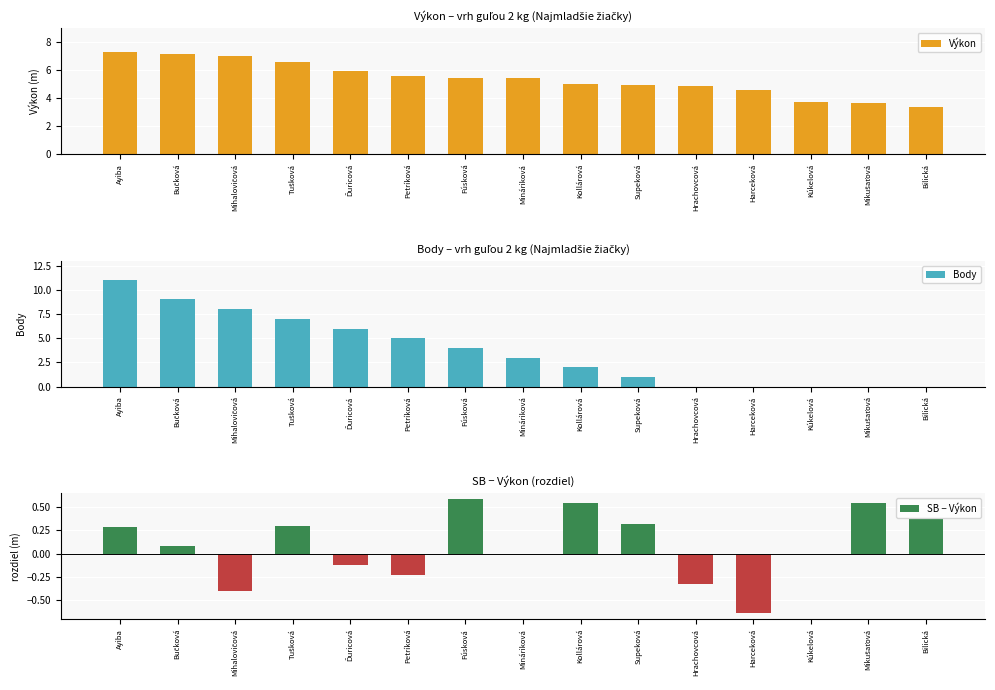

At how many categories does at least one series exceed 4?

12